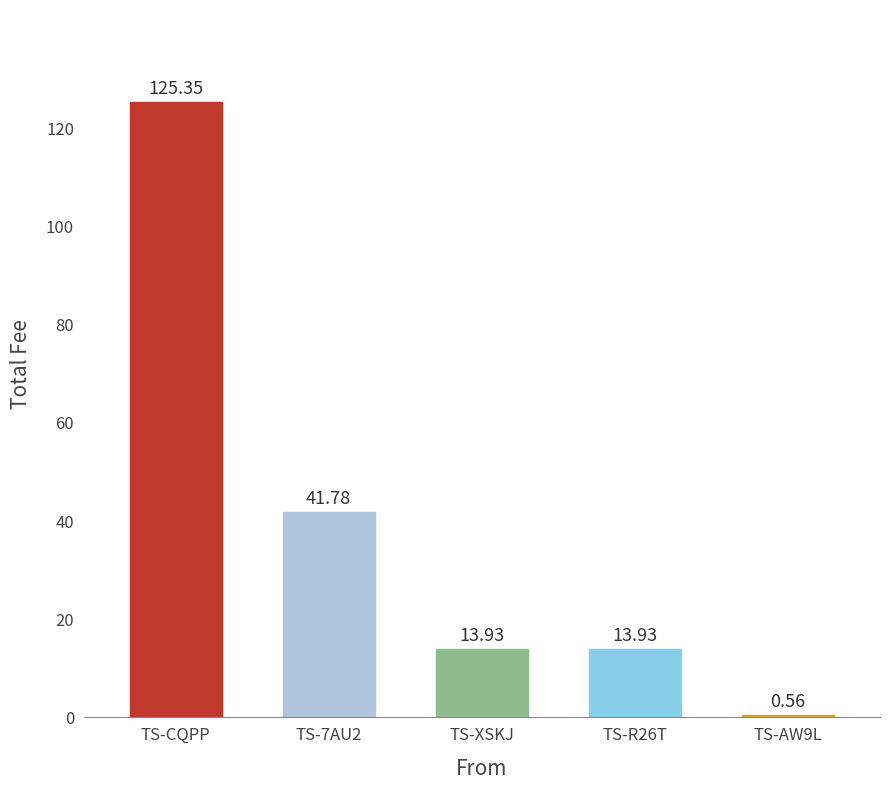

Is it true that the value at TS-7AU2-AGFQ-ZZC3-ACQQS is 41.8?

True